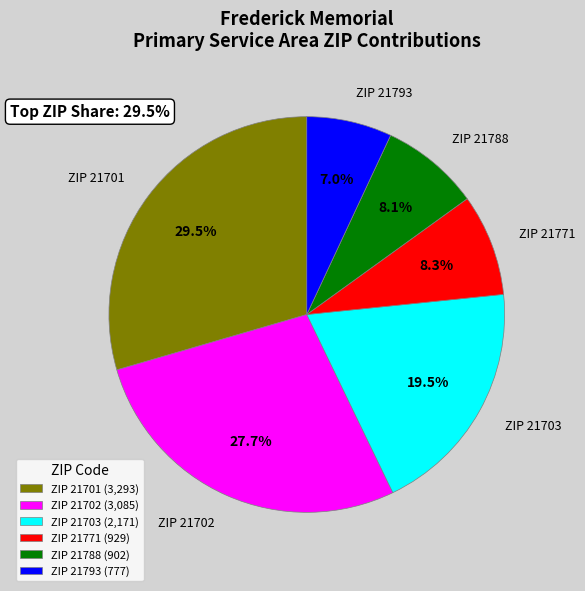

What percentage do ZIP 21793 (777) and ZIP 21771 (929) together represent?

15.3%